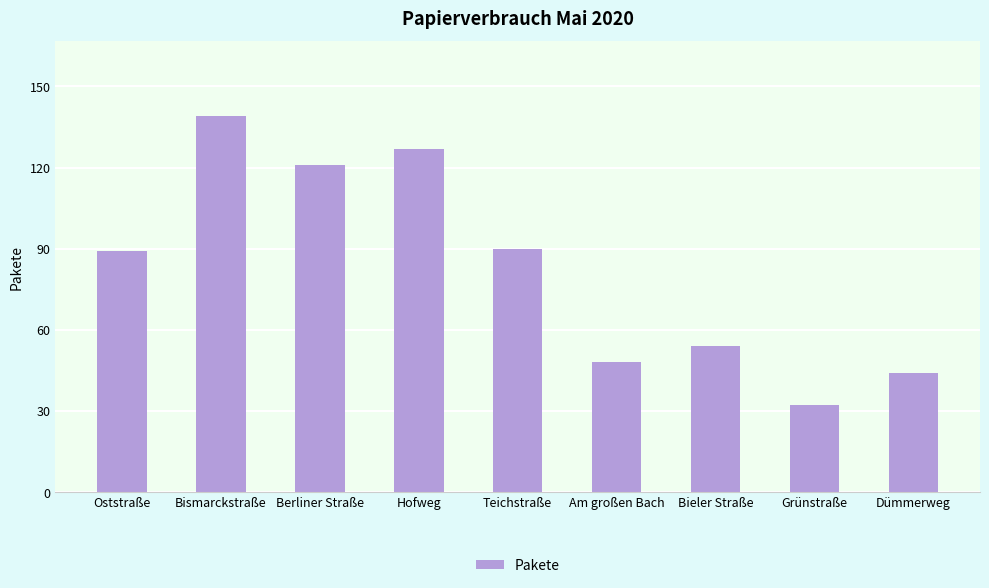

How many data points are less than 89?

4